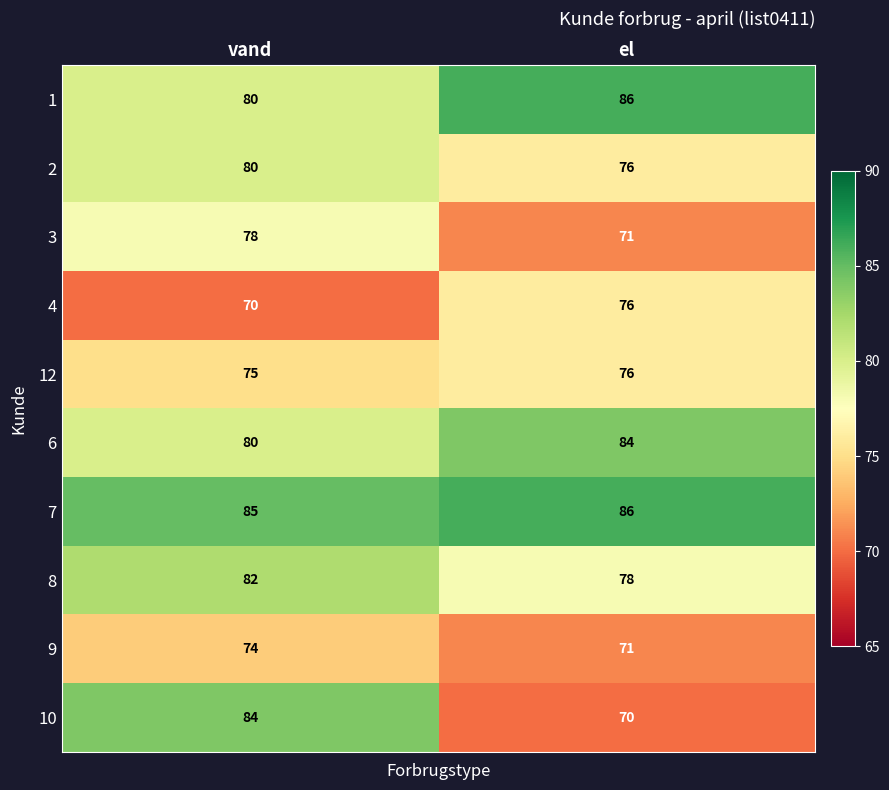

Count the number of categories in the chart.

2